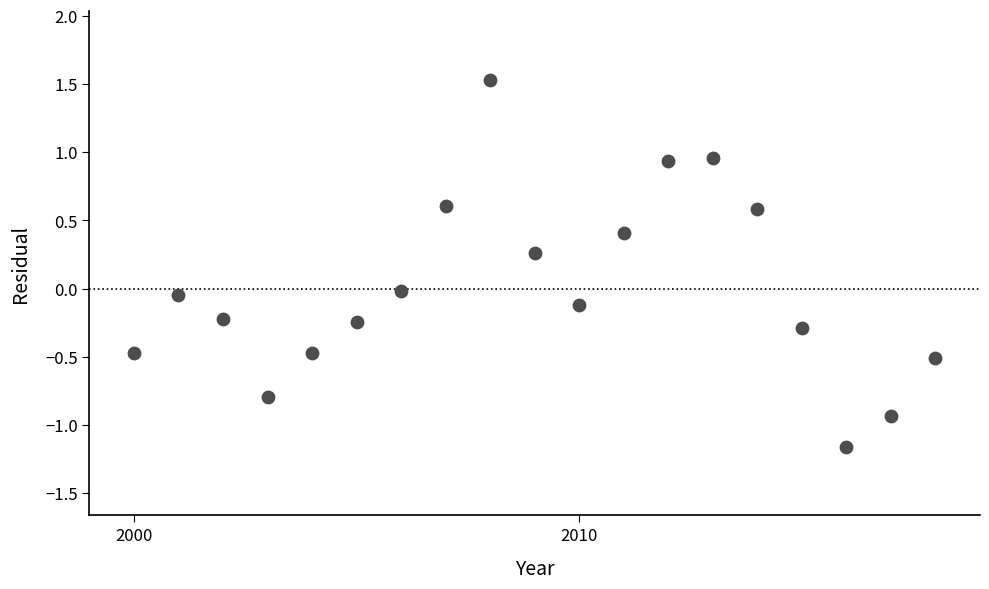

What is the range of Y values (max minus min)?

2.7